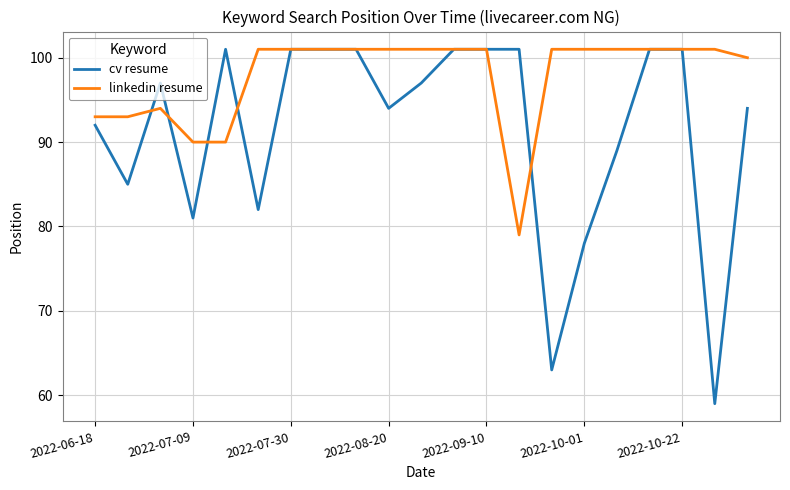

Which series has the largest total across all categories?

linkedin resume